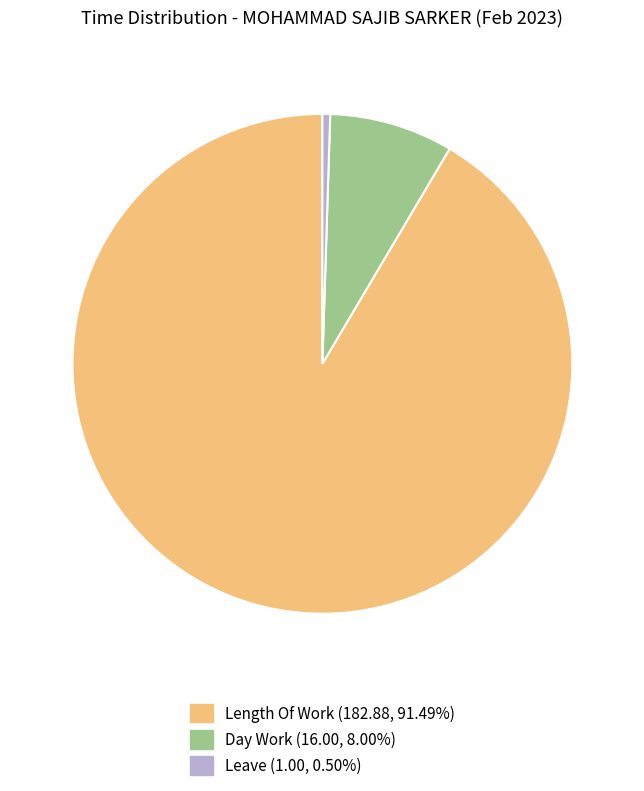

Is there a majority slice in this chart?

Yes